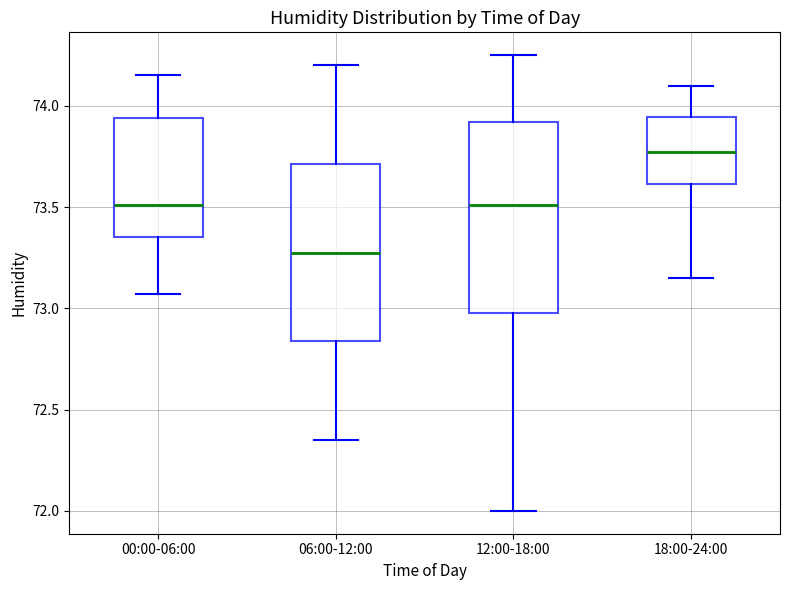

Where is the lower edge of the box for 18:00-24:00 on the y-axis? The values are not printed on the chart, so give them approximately, as read against the axis.

73.60